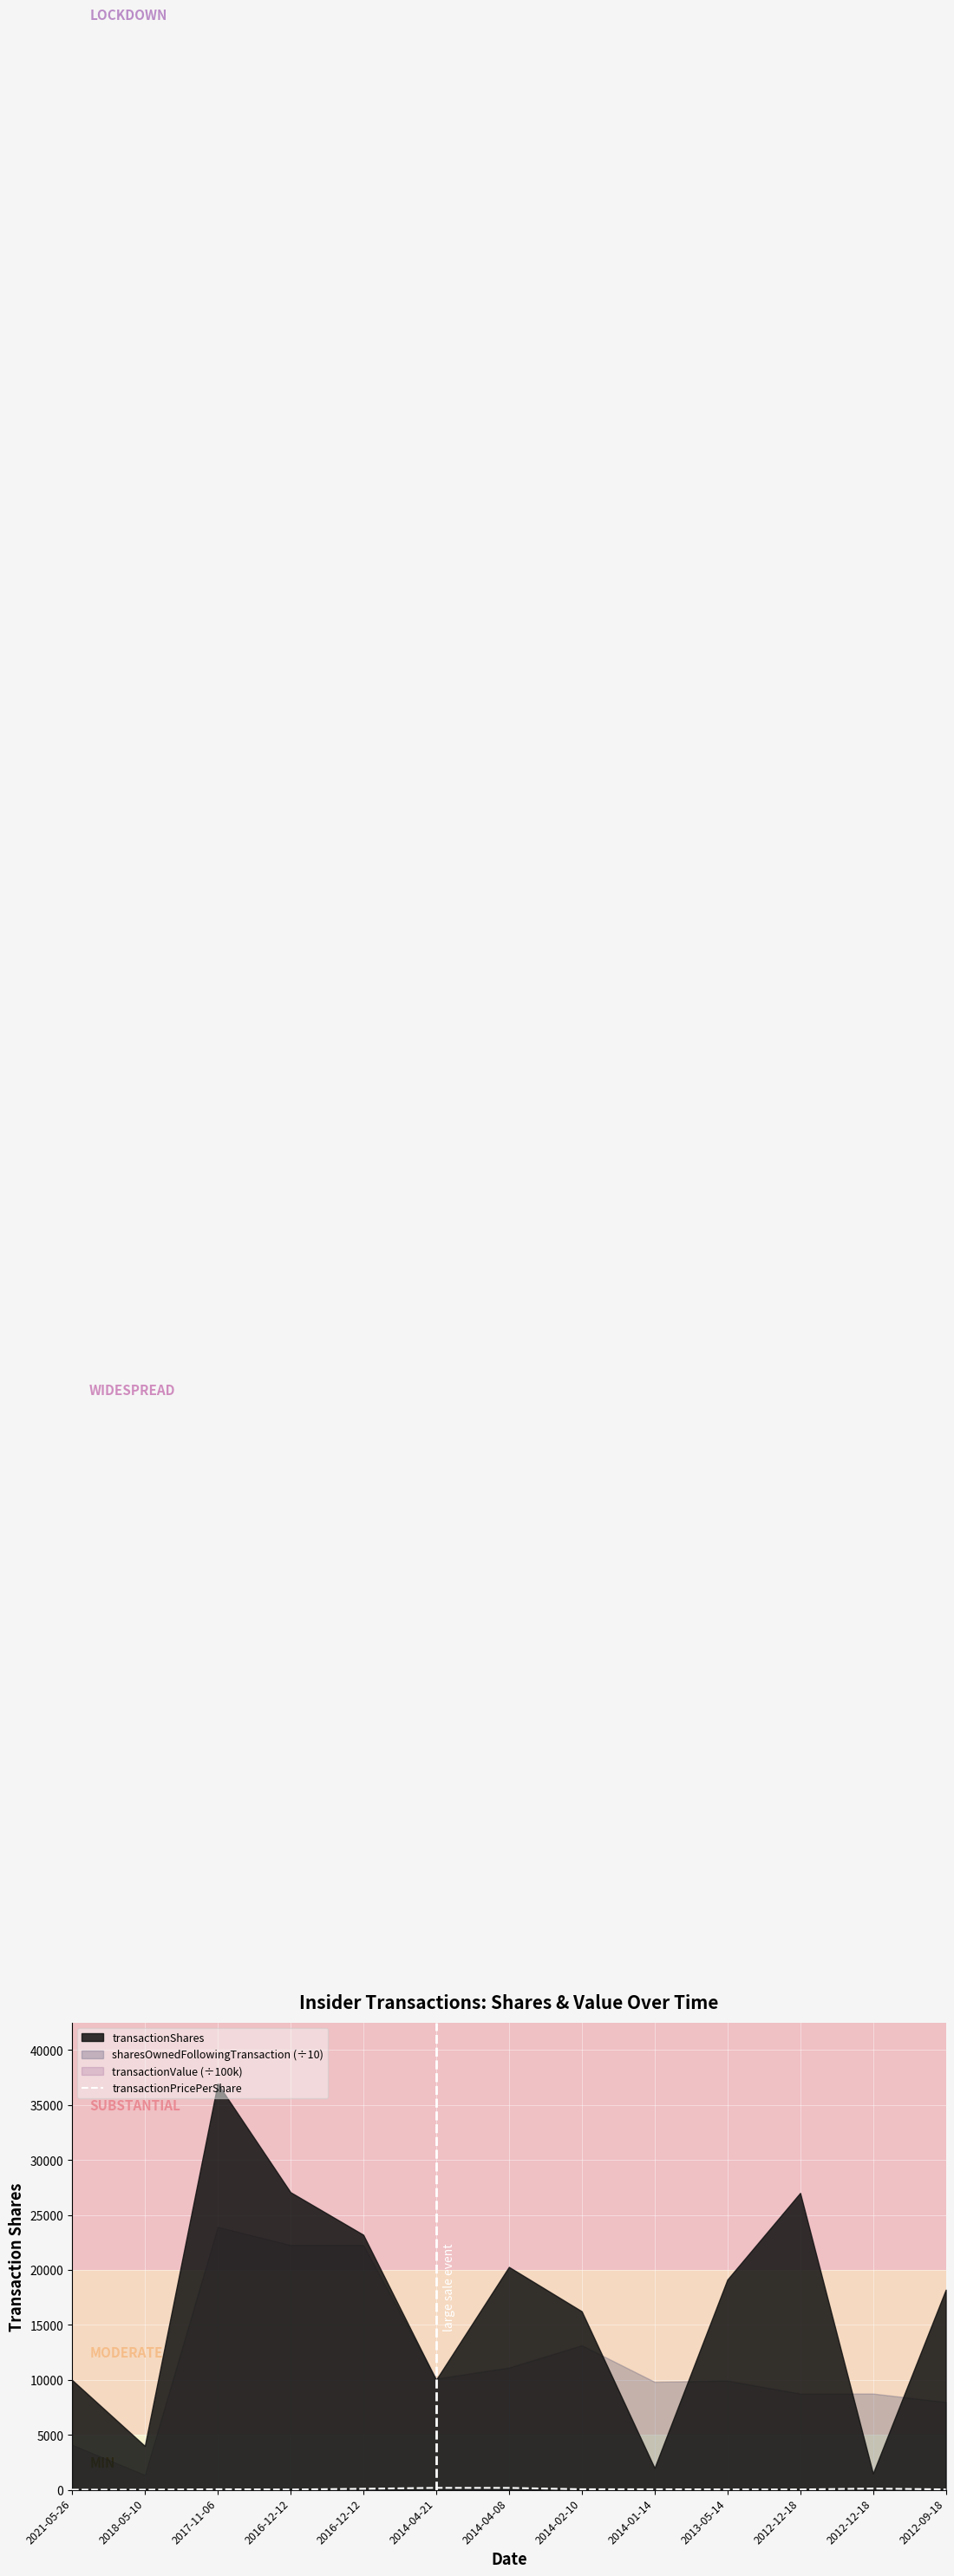

Where is the data nearest to the value 107?

2016-12-12